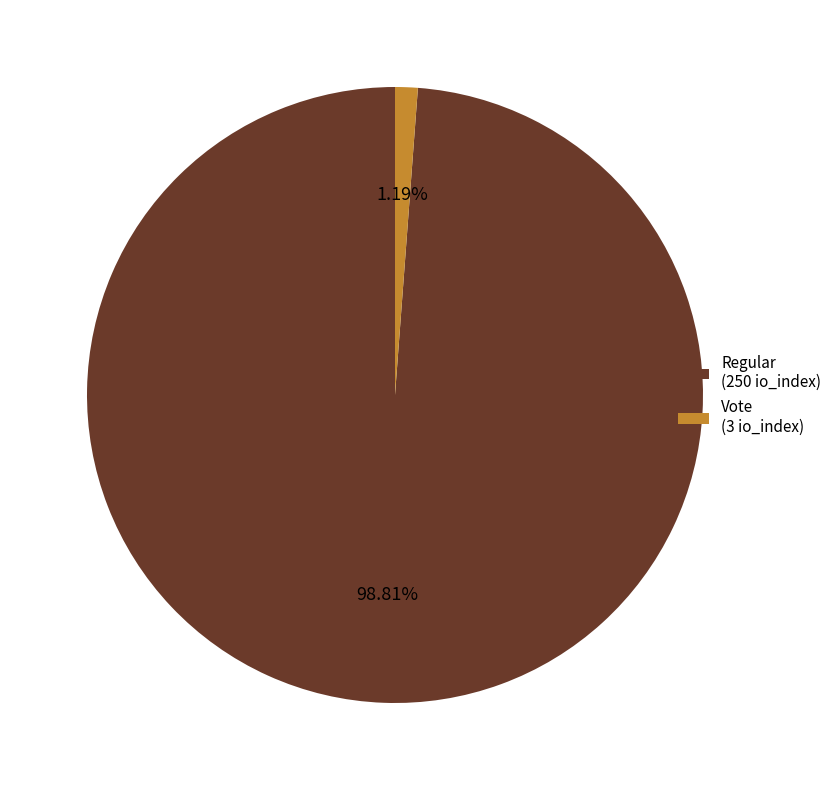

Which has a higher value, Regular (250 io_index) or Vote (3 io_index)?

Regular (250 io_index)